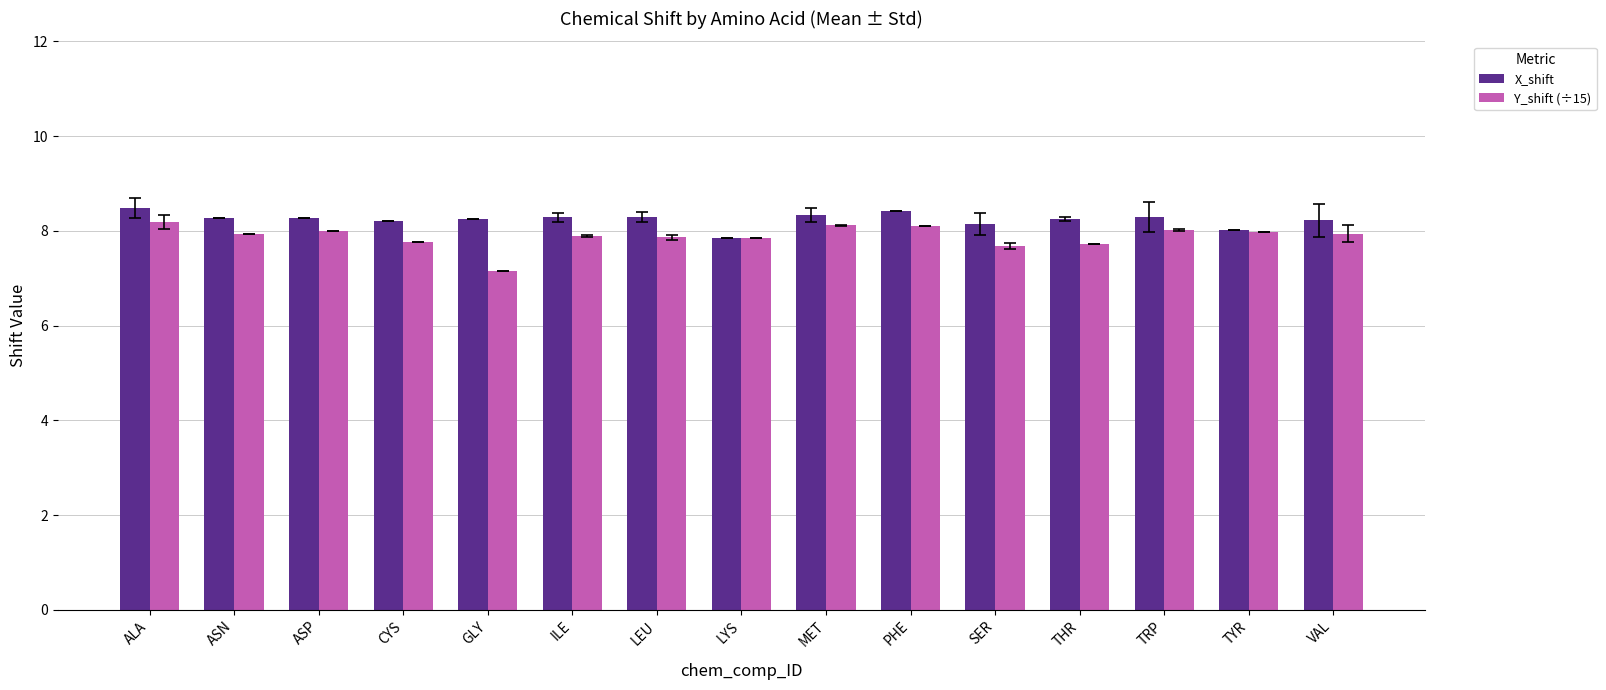

What is the lowest value of the Y_shift (÷15) series?

7.2